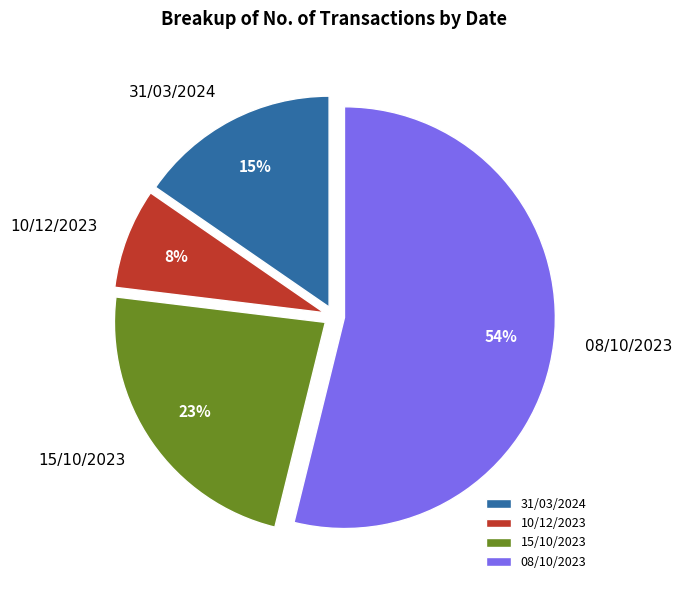

What percentage is the 15/10/2023 slice, to the nearest percent?

23%